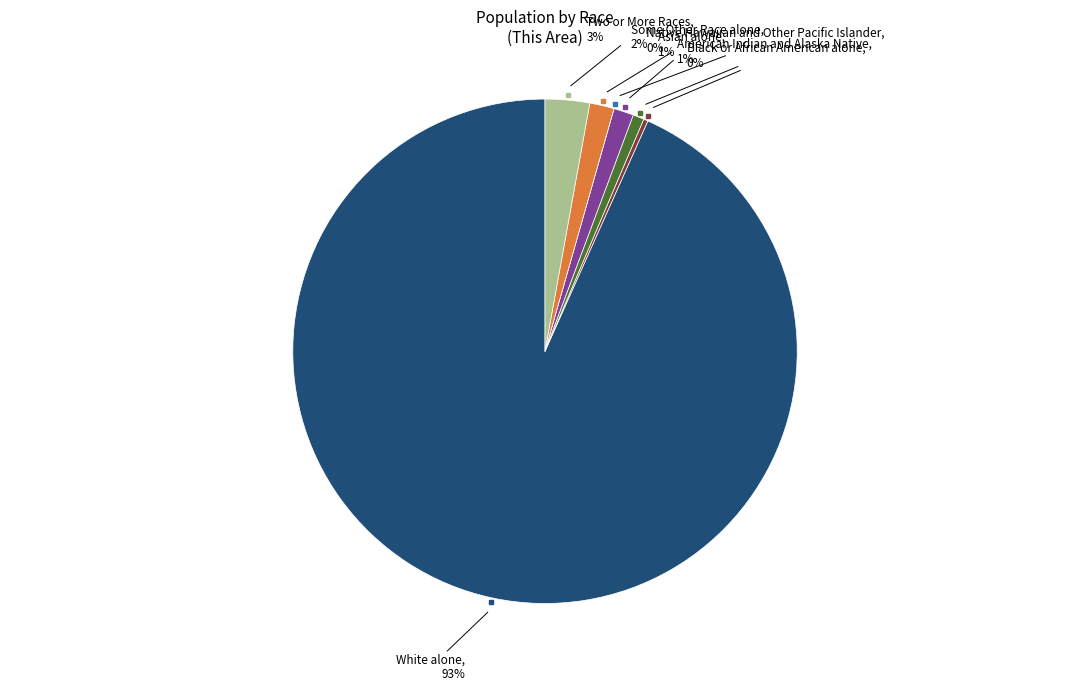

To the nearest percent, what is the average slice percentage?

14%